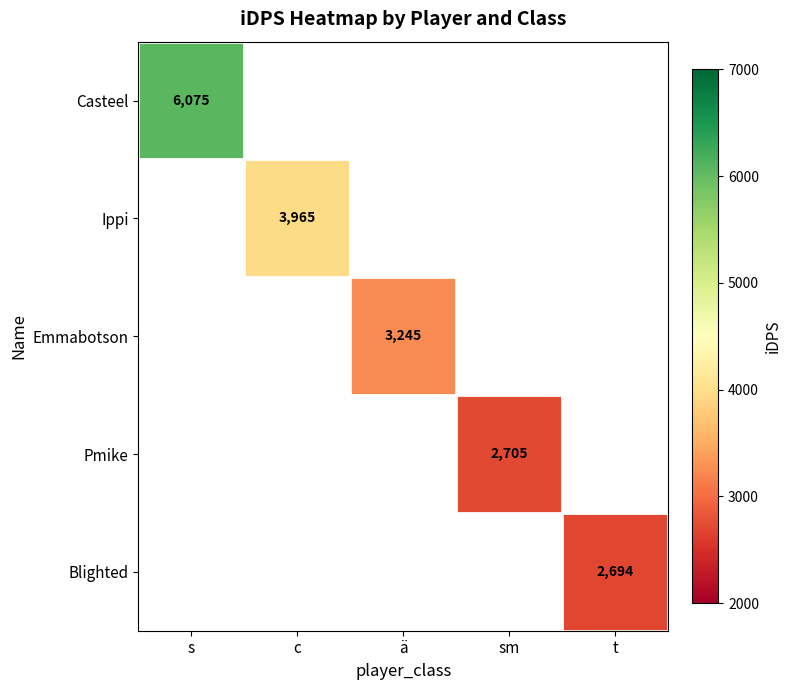

Which category has the highest value across all series?

s